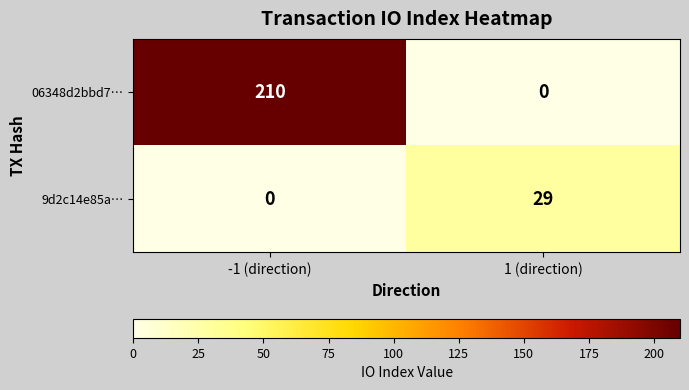

Reading right to left, list all the values displayed in this chart.

06348d2bbd7…: 1 (direction)=0	-1 (direction)=210
9d2c14e85a…: 1 (direction)=29	-1 (direction)=0